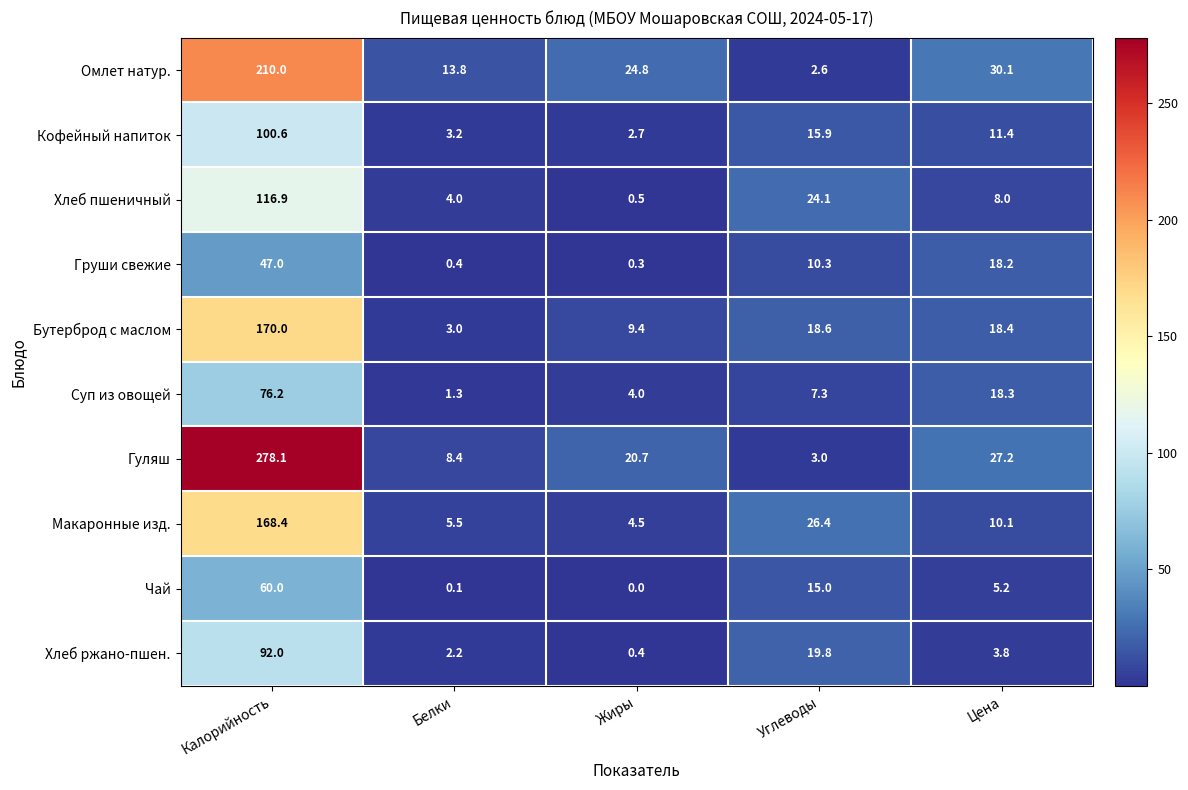

Where does the Кофейный напиток series first go above 11?

Калорийность